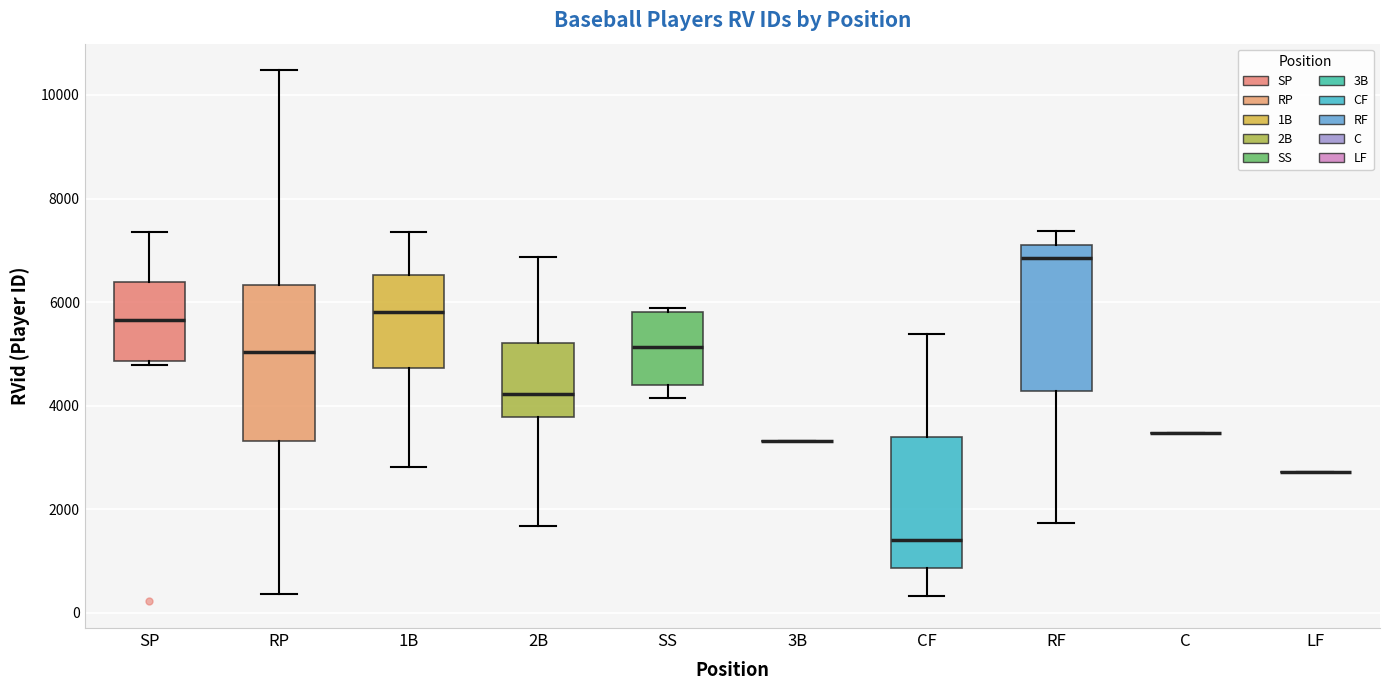

Where does the lower whisker of the box for SS end on the y-axis? The values are not printed on the chart, so give them approximately, as read against the axis.

4200